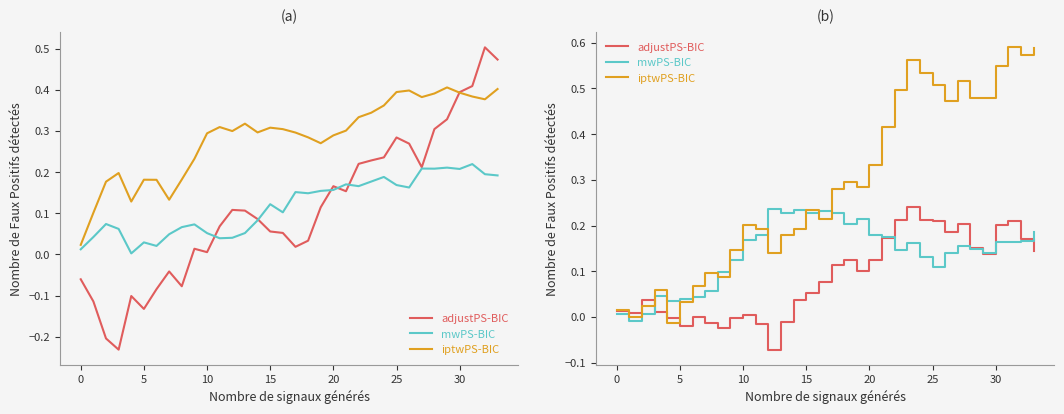

What is the spread (max minus min) of values at 32?

0.4